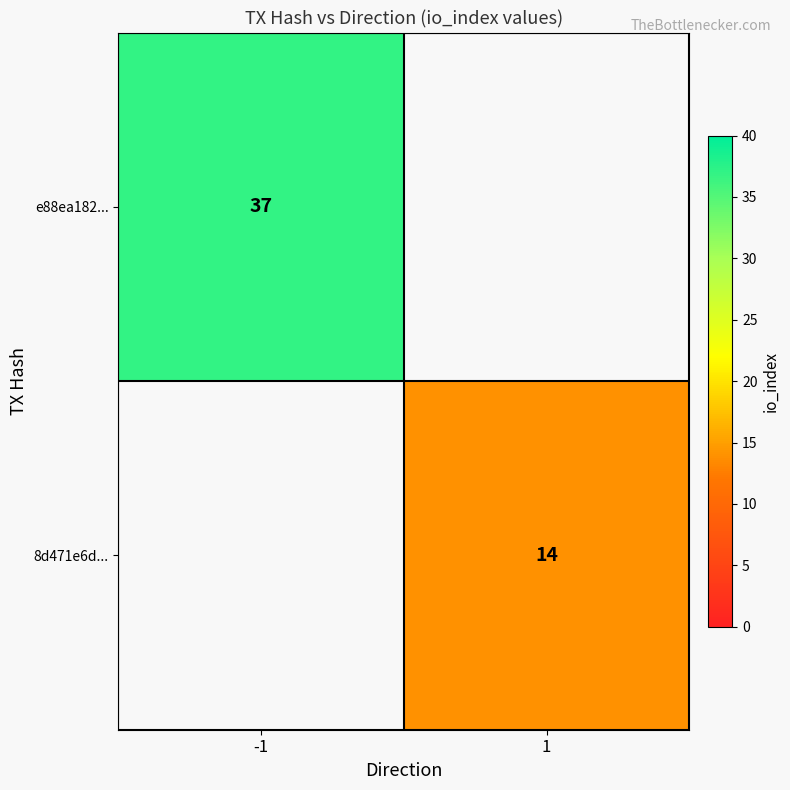

The 8d471e6d... series shows 10 at 1. True or false?

False